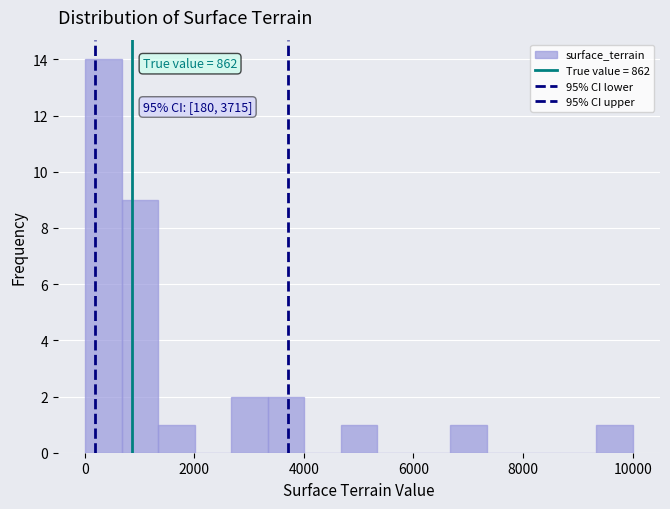

Around what value on the x-axis is the tallest bar? Give the approximate position of its centre, as read against the axis.

400